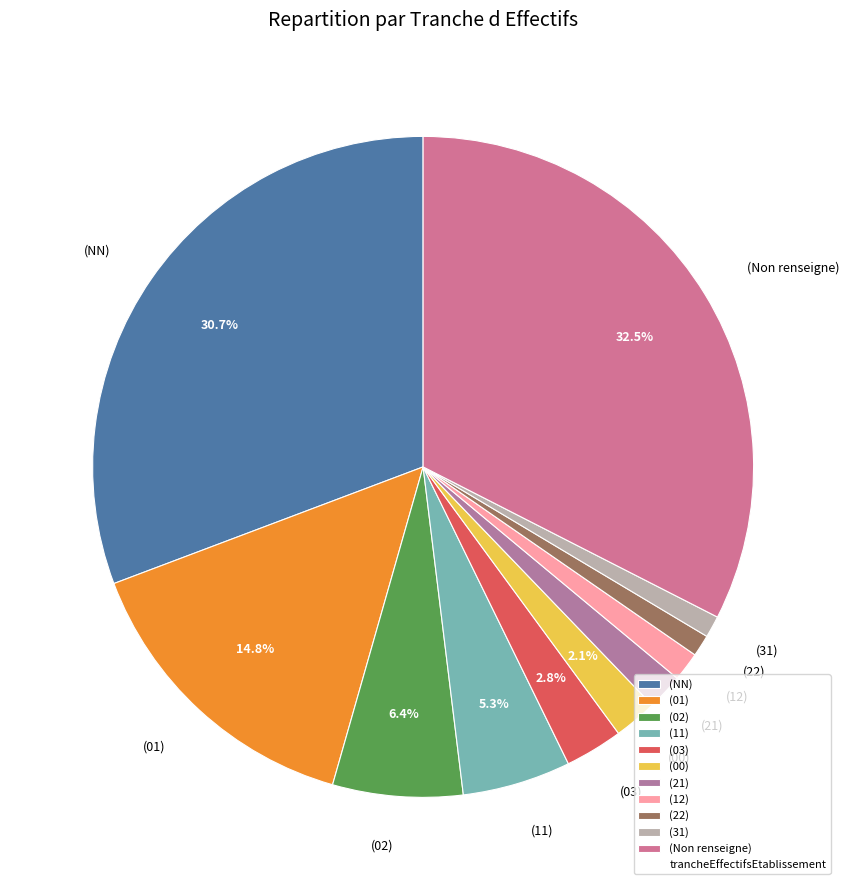

Combined, do (02) and (21) account for over 50%?

No